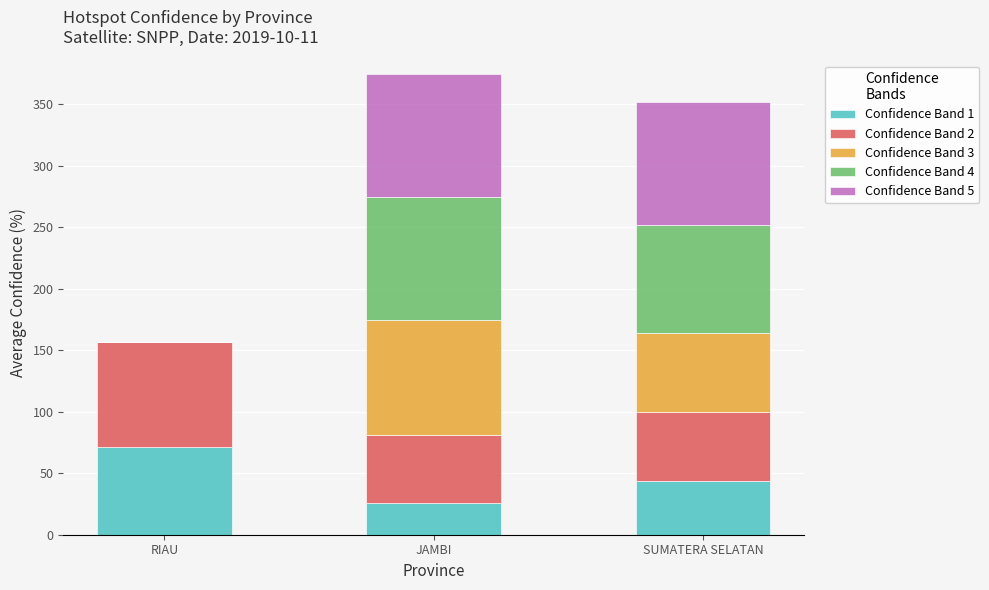

What is the total value across all series at SUMATERA SELATAN?

352.0